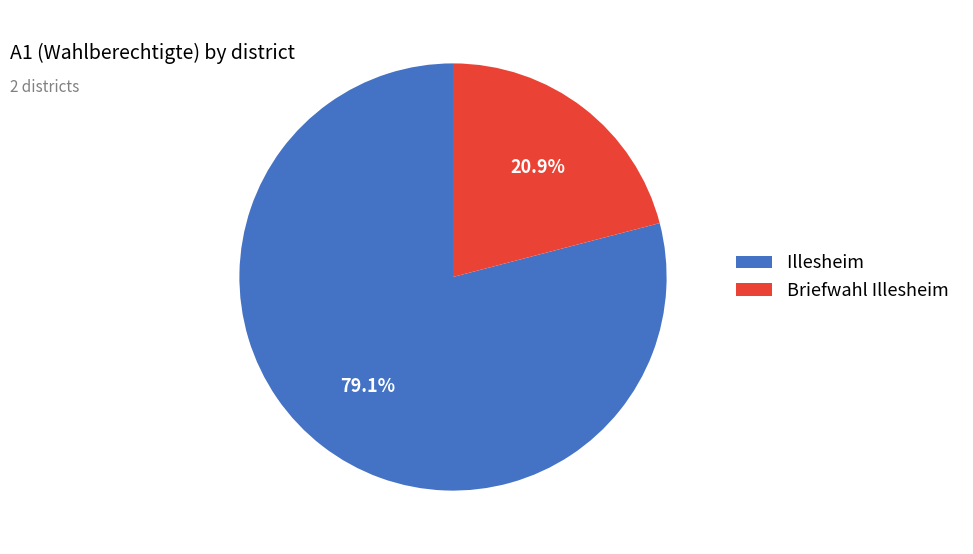

To the nearest percent, what is the combined percentage of Illesheim and Briefwahl Illesheim?

100%